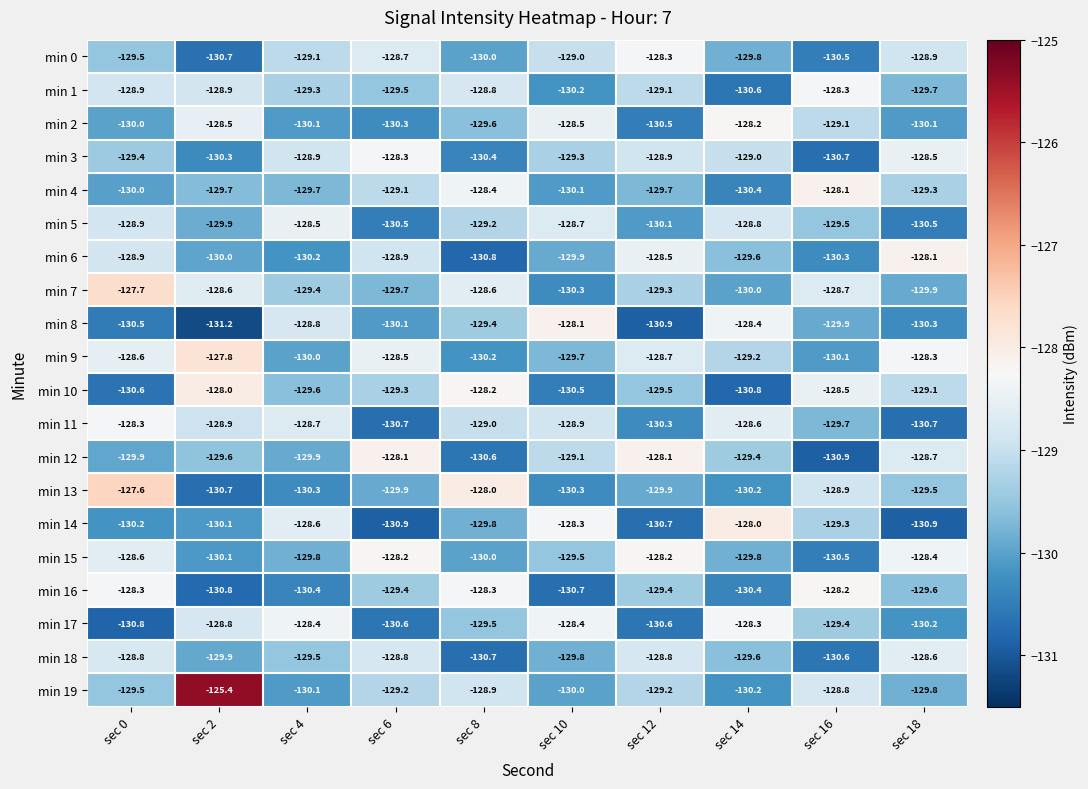

Is the value of min 0 at sec 6 greater than the value of min 8 at sec 14?

No